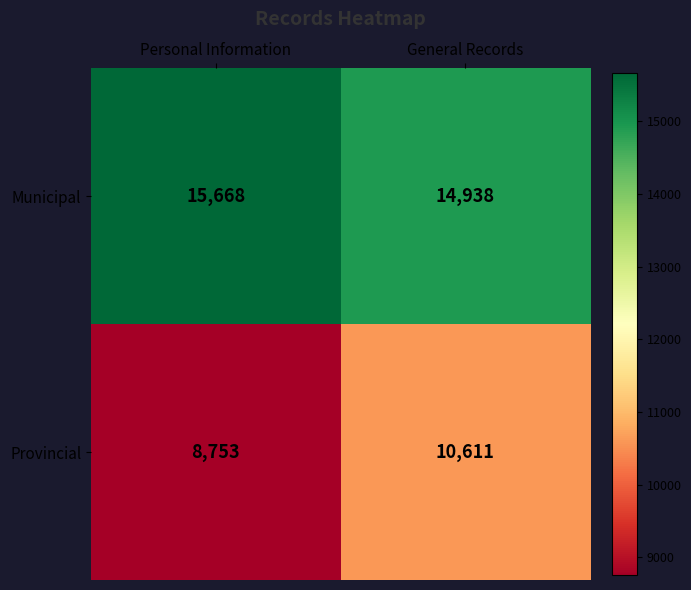

What is the average value of the Municipal series?

15303